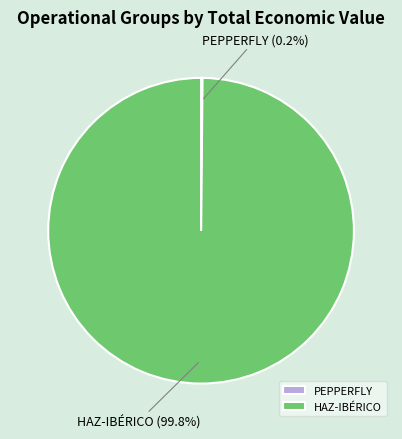

What percentage is NOT represented by HAZ-IBÉRICO?

0.2%